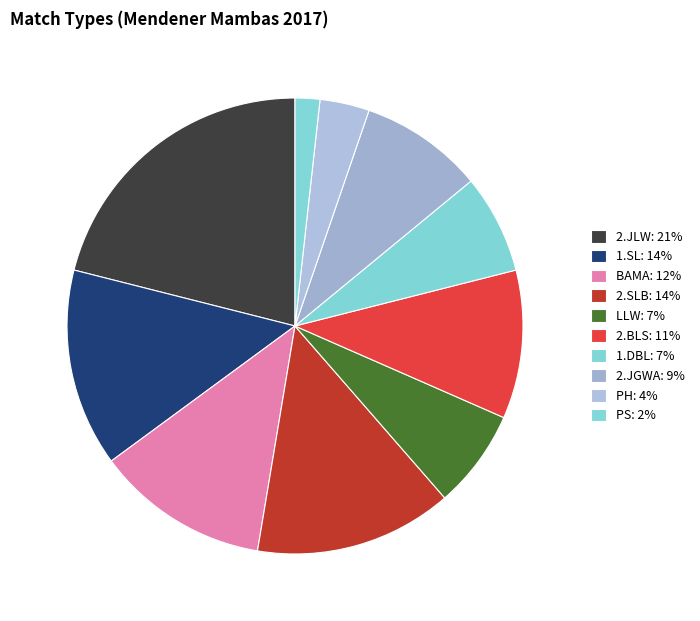

How many slices are in this pie chart?

10